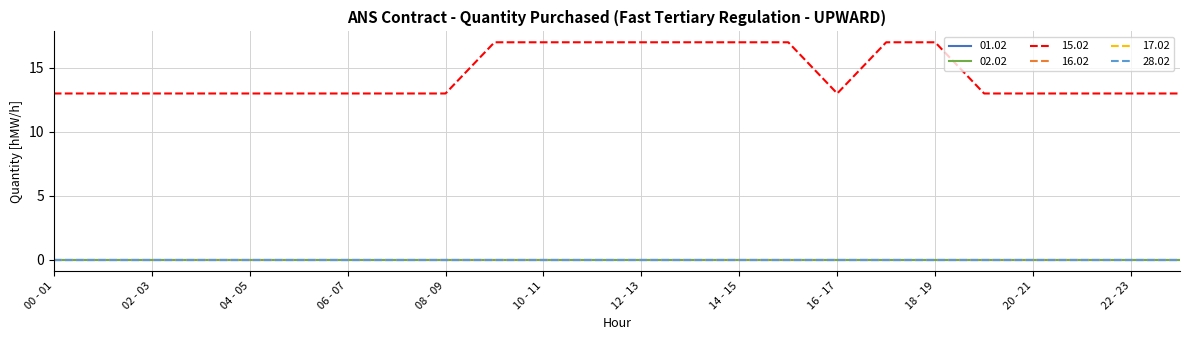

Which label corresponds to the largest value in the chart?

09 - 10